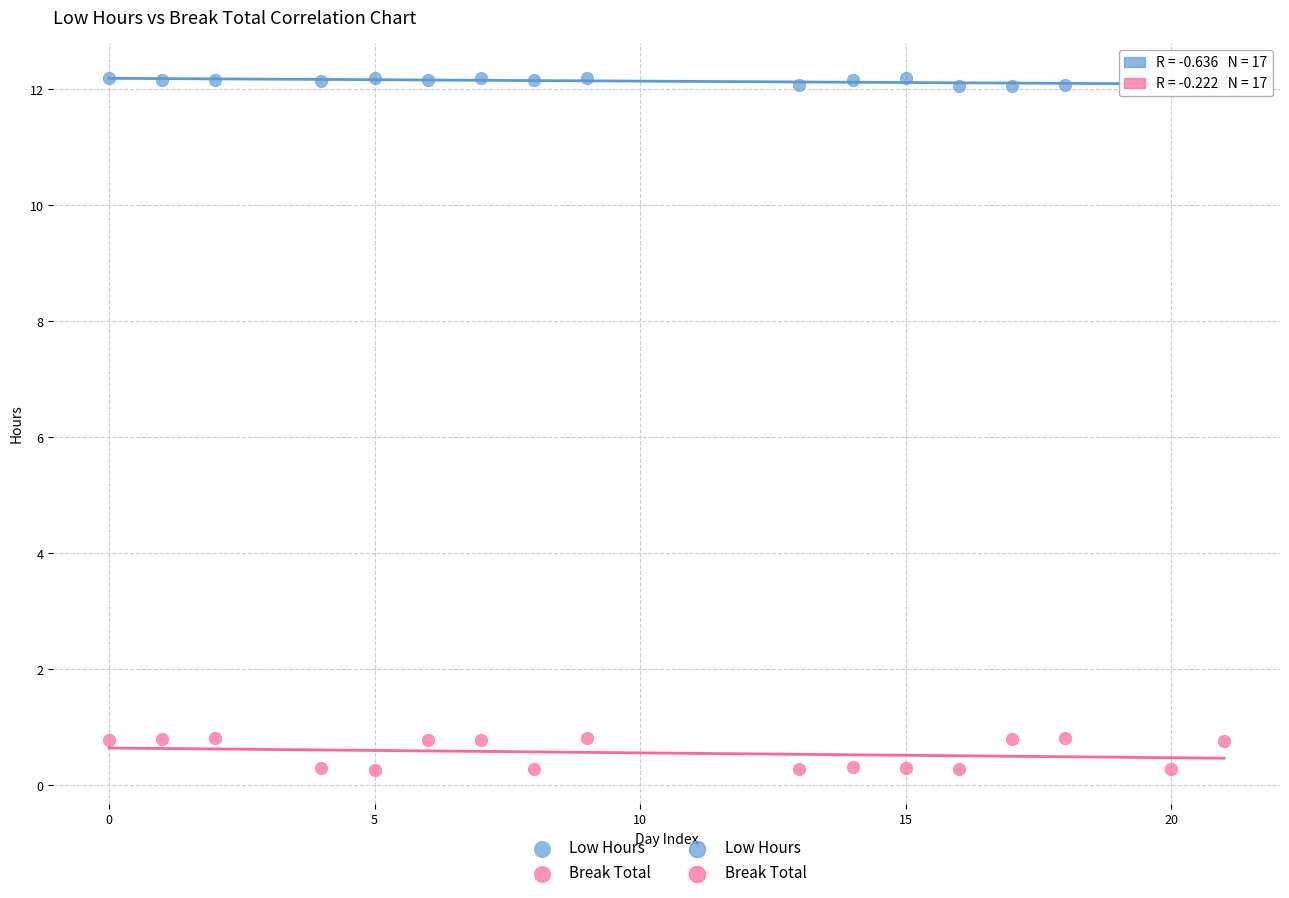

Which series contains the lowest Y value?

Break Total